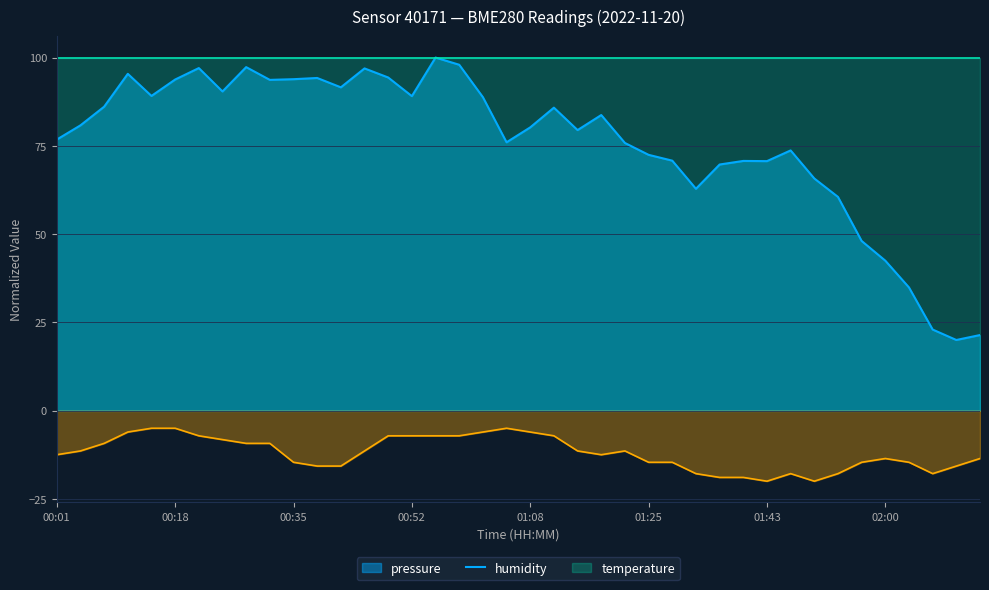

How many data points in pressure are less than 80?

19